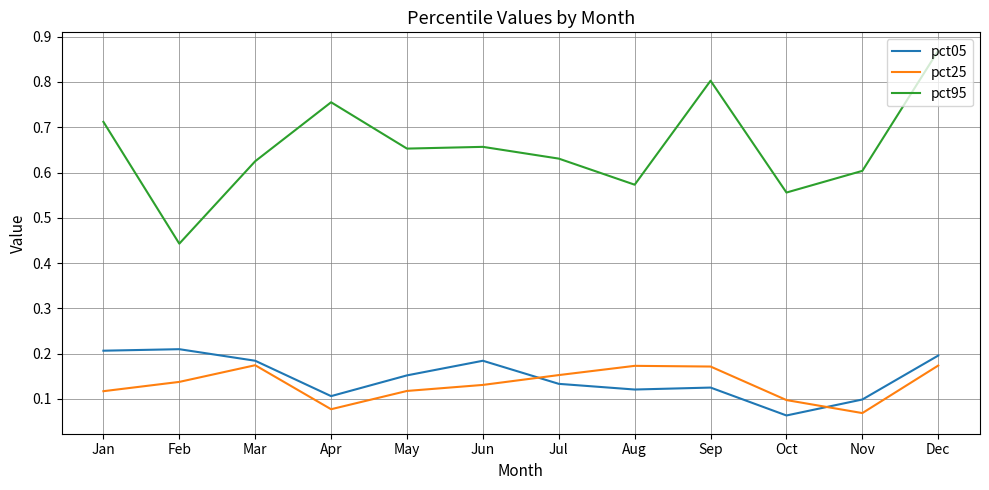

True or false: pct05 and pct95 cross at least once.

False